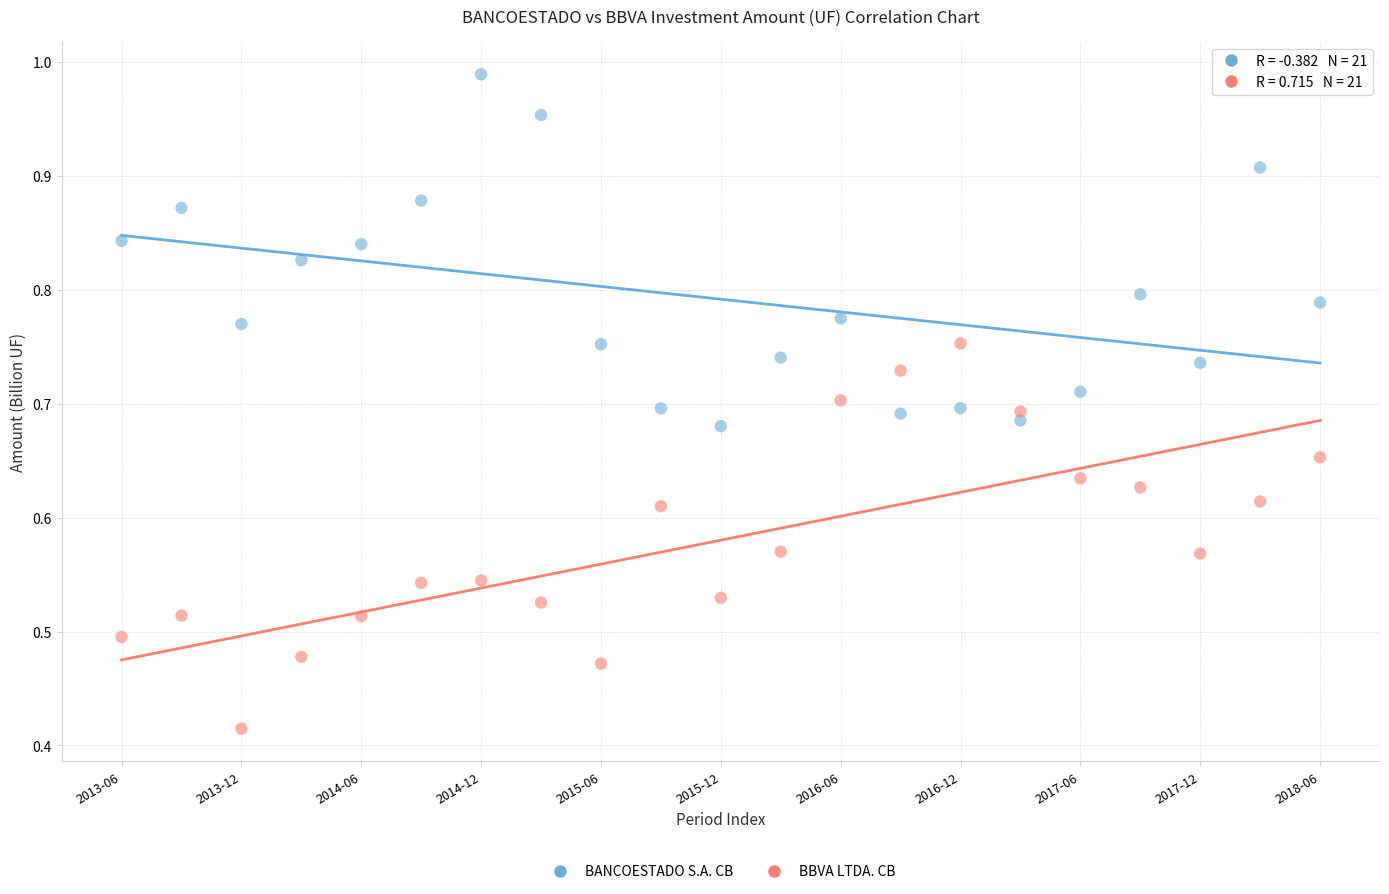

Which series reaches the minimum Y coordinate?

BBVA LTDA. CB